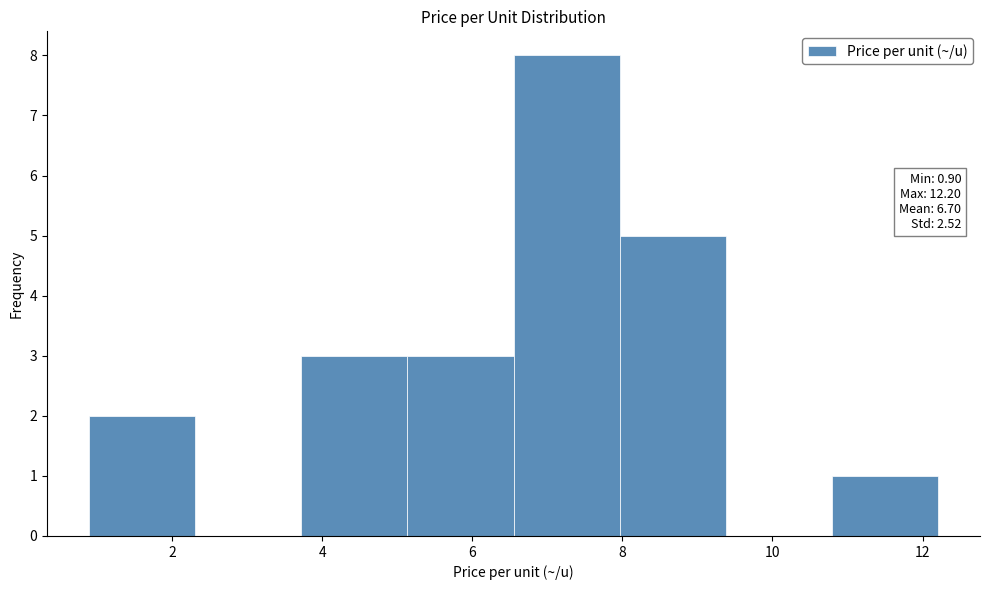

Over which range of the x-axis is the bar tallest?

6.6 to 8.0